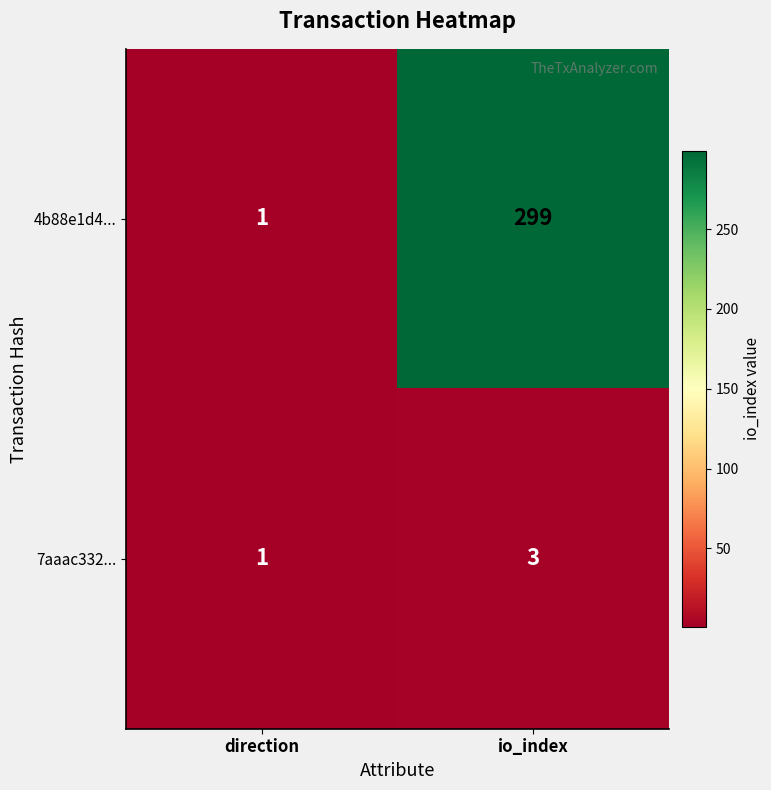

List the series in order of their peak value, lowest first.

7aaac332..., 4b88e1d4...